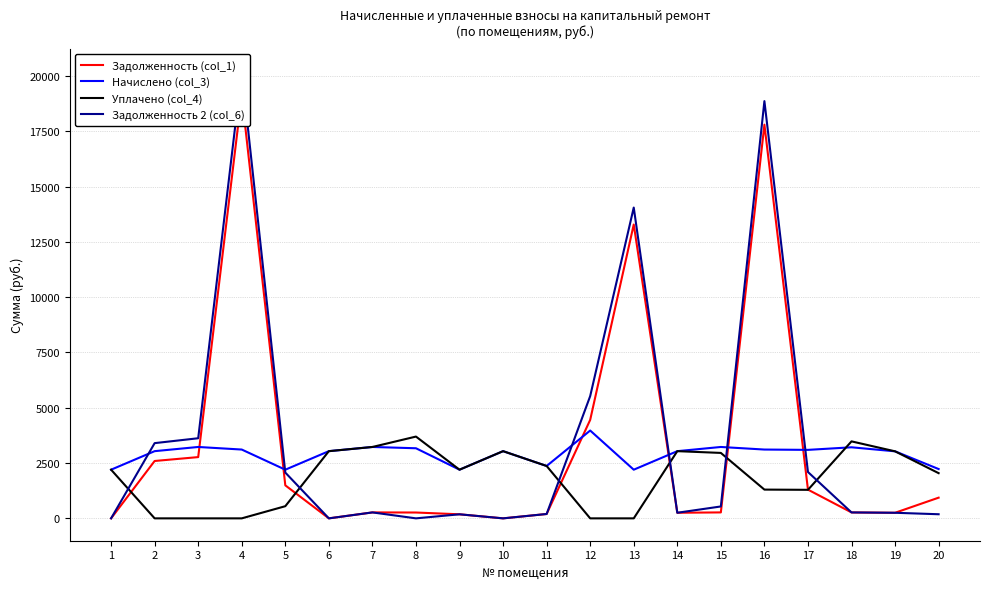

Where do Начислено (col_3) and Задолженность 2 (col_6) first cross each other?

1 and 2